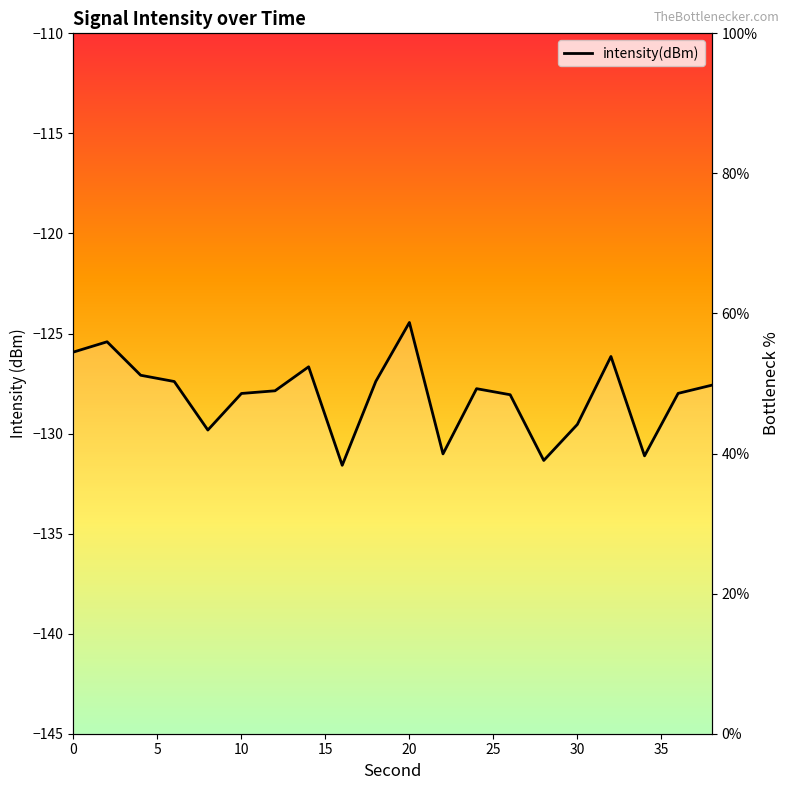

Reading left to right, extract all data points from this chart.

54.5	56.0	51.2	50.3	43.4	48.6	49.0	52.4	38.3	50.3	58.7	40.0	49.3	48.4	39.0	44.2	53.9	39.7	48.6	49.8